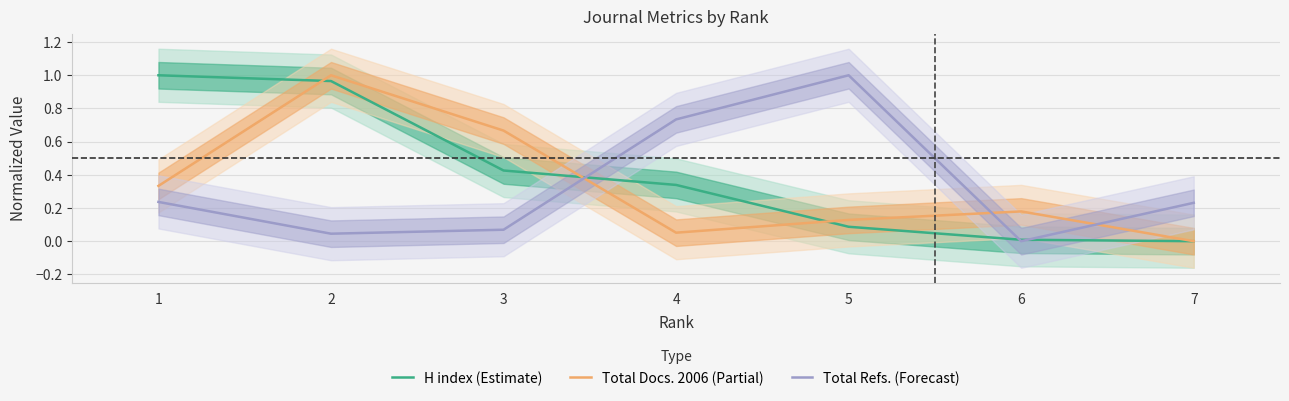

What is the sum of the Total Refs. (Forecast) values at 1 and 3?

0.3